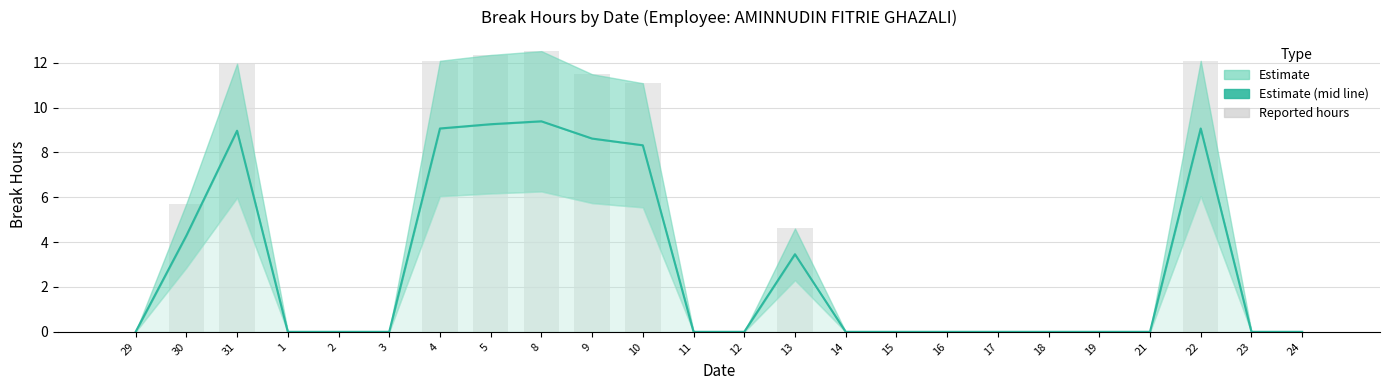

What is the label of the 21st bar from the left?

21